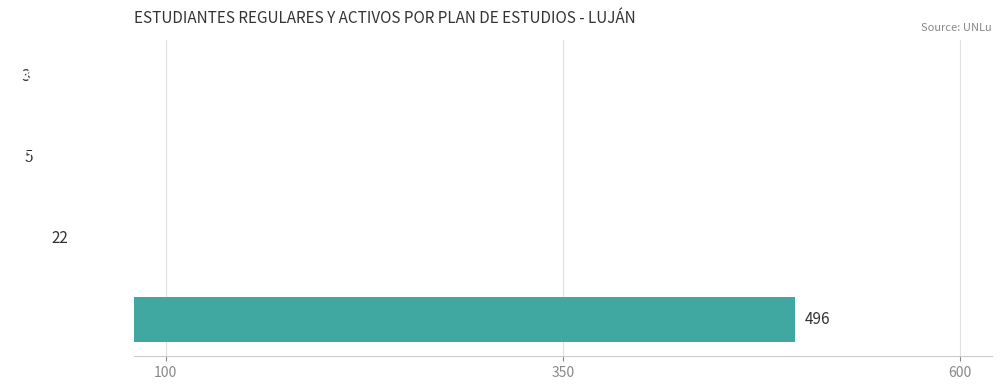

Where does the data first go above 22?

109